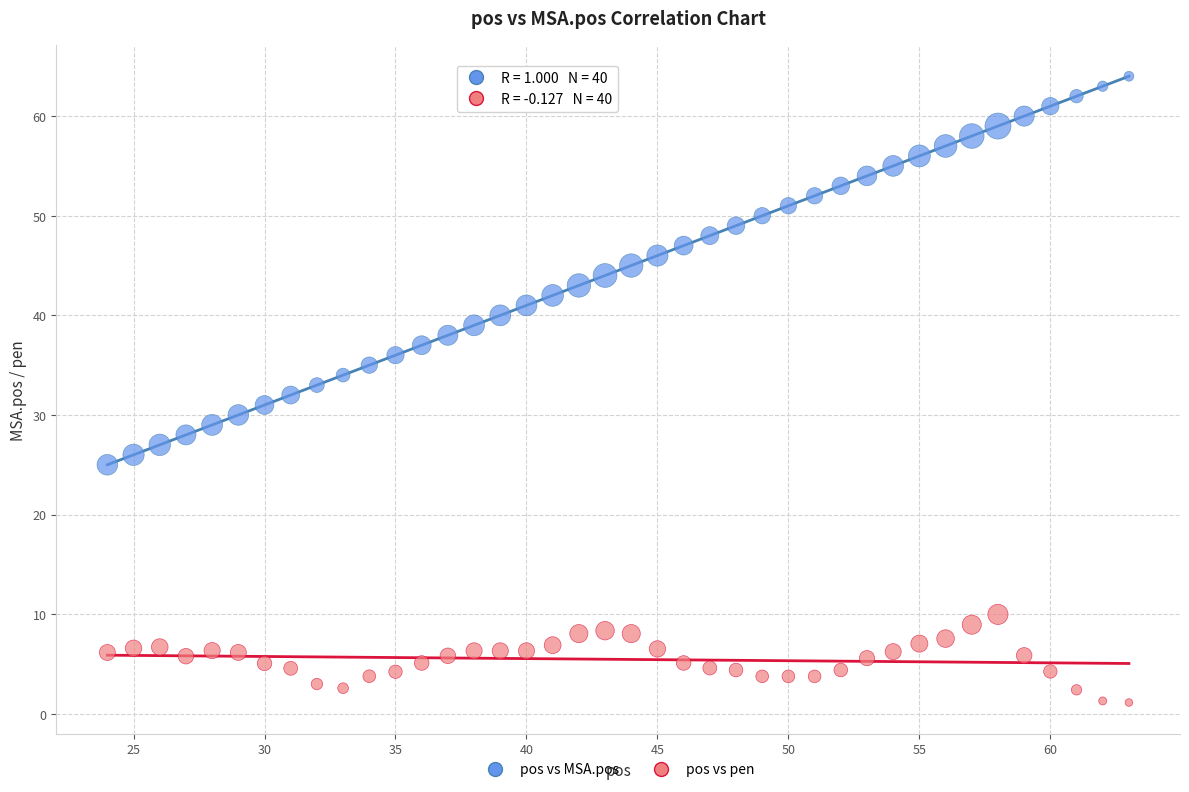

Across all data points, what is the range of X values (max minus min)?

39.0